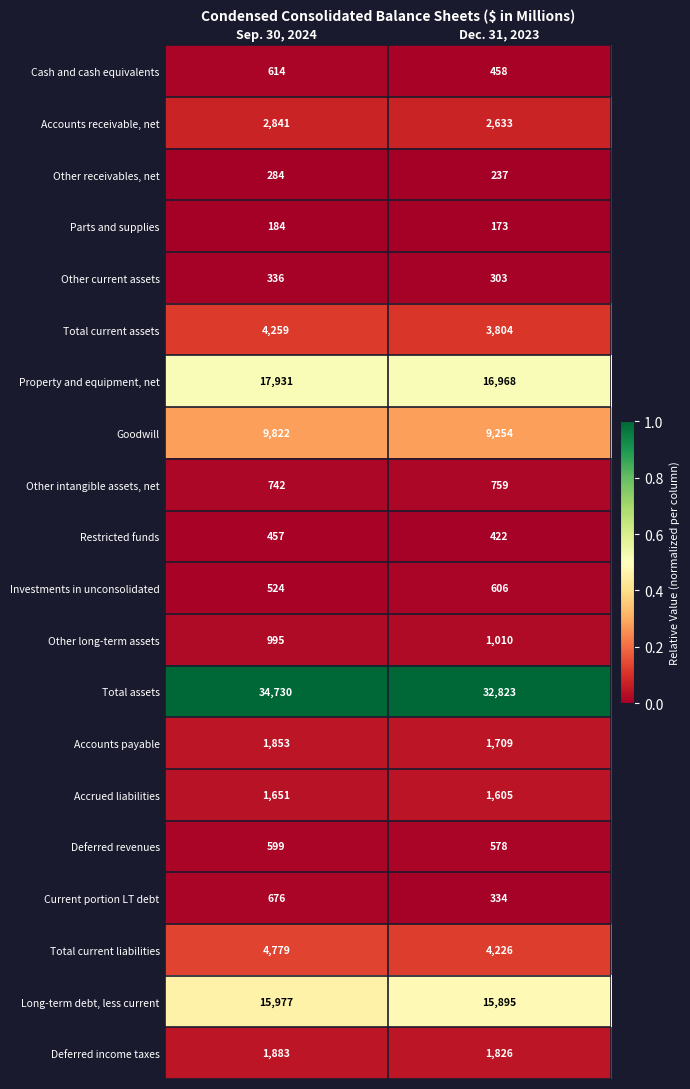

At Dec. 31, 2023, list the series in order from largest to smallest.

Total assets, Property and equipment, net, Long-term debt, less current, Goodwill, Total current liabilities, Total current assets, Accounts receivable, net, Deferred income taxes, Accounts payable, Accrued liabilities, Other long-term assets, Other intangible assets, net, Investments in unconsolidated, Deferred revenues, Cash and cash equivalents, Restricted funds, Current portion LT debt, Other current assets, Other receivables, net, Parts and supplies